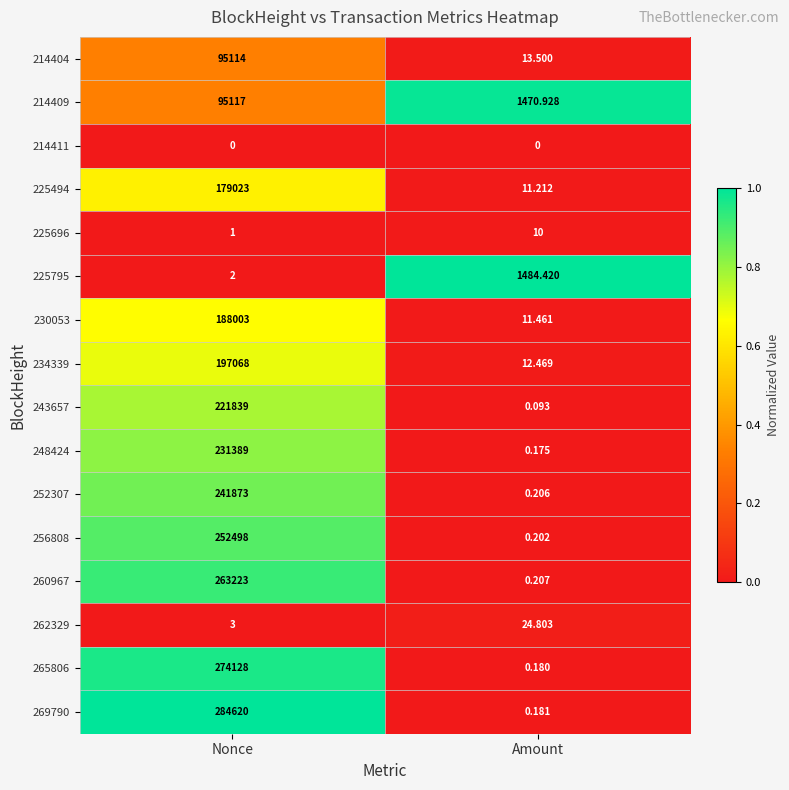

Which label corresponds to the largest value in the chart?

Nonce